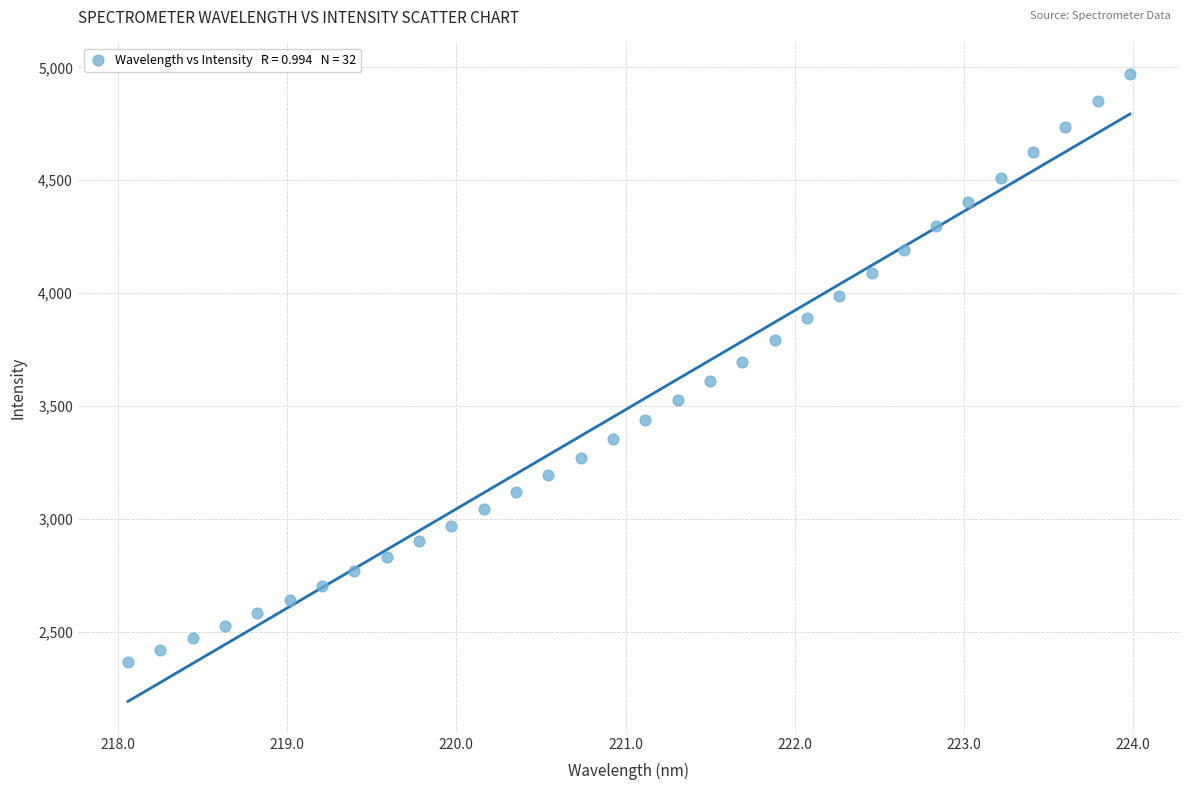

What is the range of X values (max minus min)?

5.9